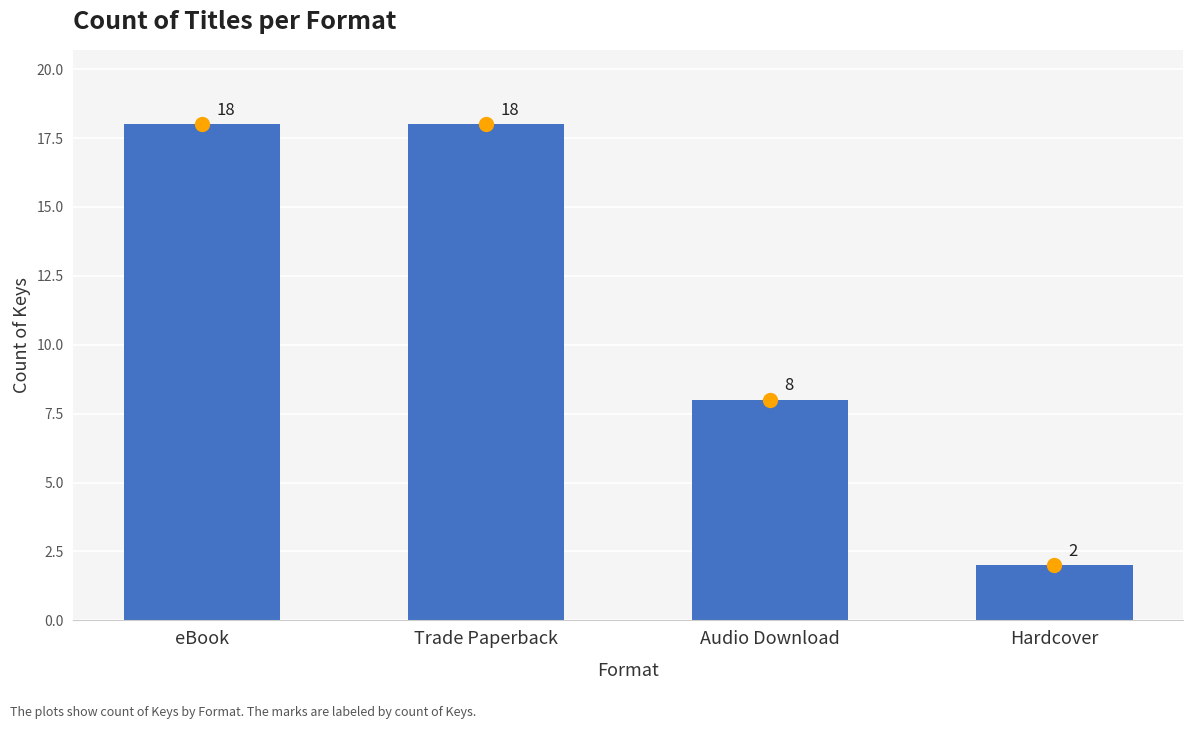

Is it true that the value at Hardcover is 1?

False